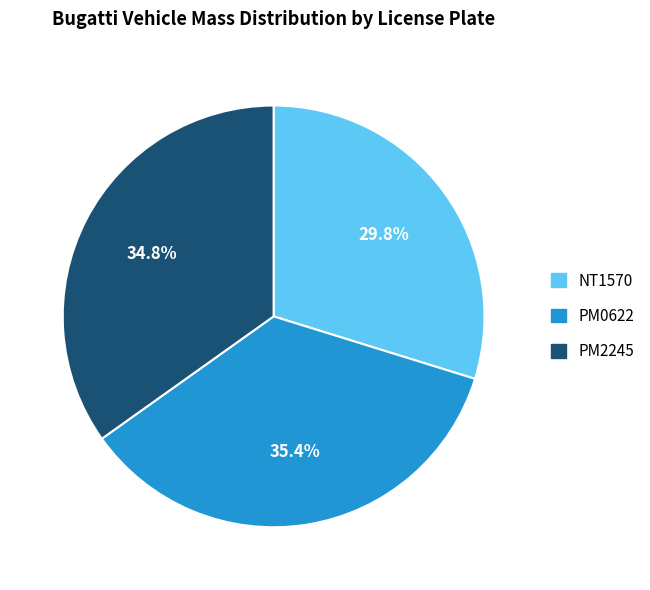

Is there a majority slice in this chart?

No